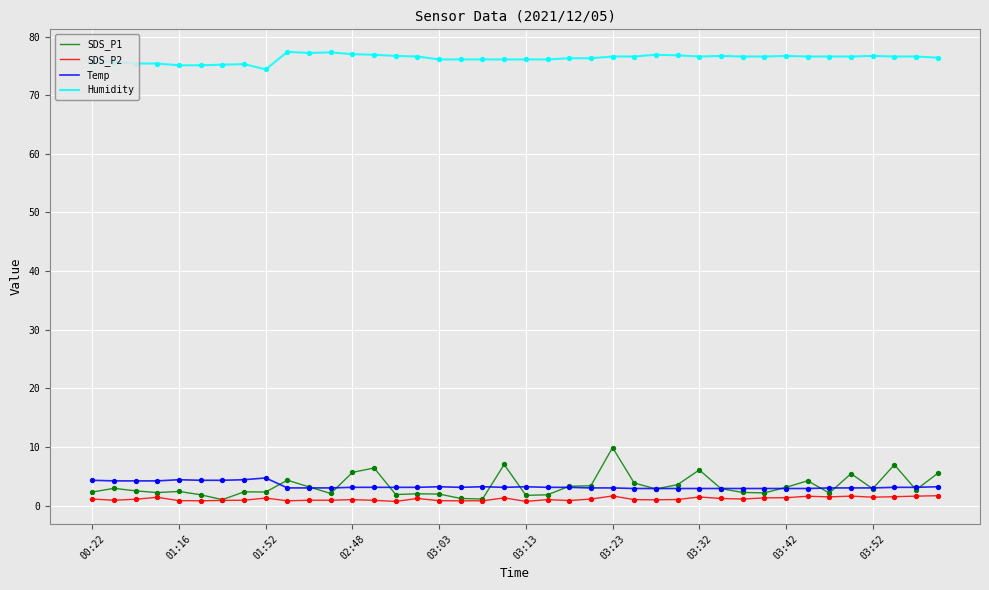

Which series has the largest total across all categories?

Humidity